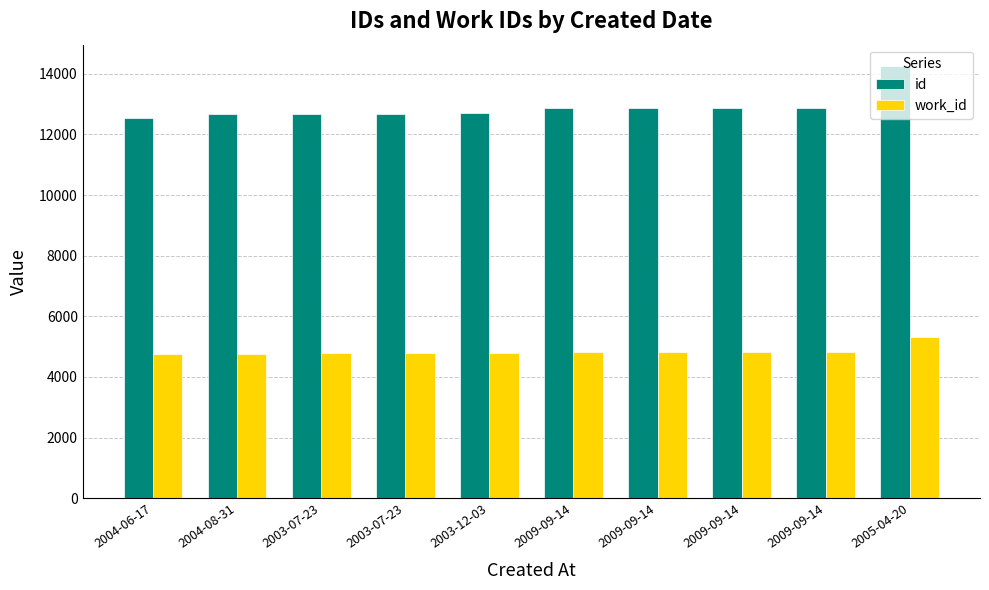

Is it true that work_id equals 4808 at 2009-09-14?

True